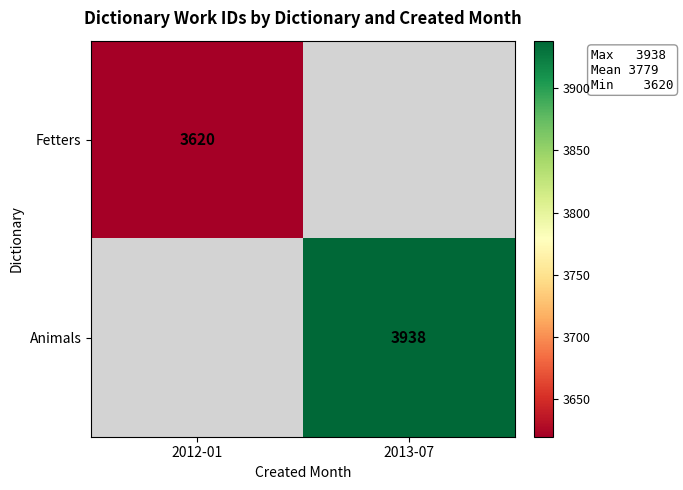

The value of Animals at 2013-07 is 1770.2. True or false?

False